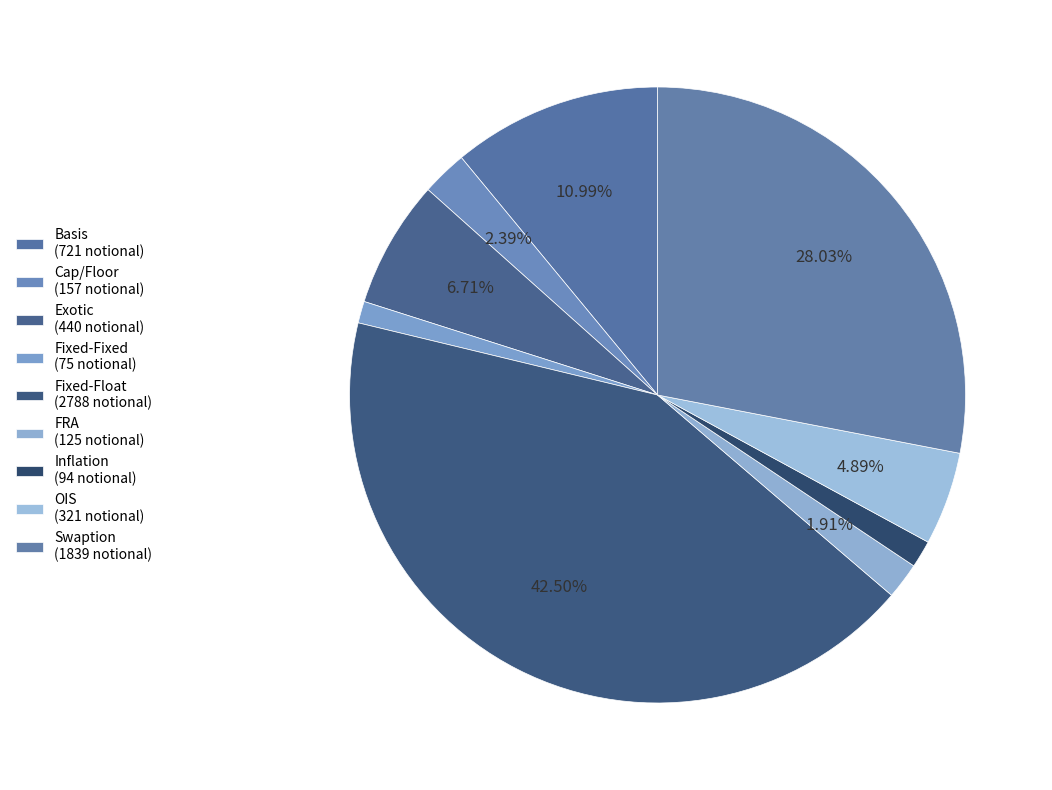

What is the smallest slice in the pie chart?

Fixed-Fixed